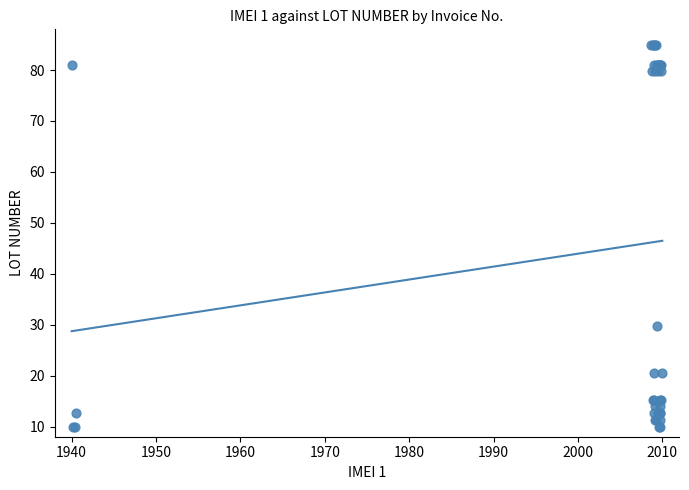

What Y value in the scatter plot is closest to 47?

29.7